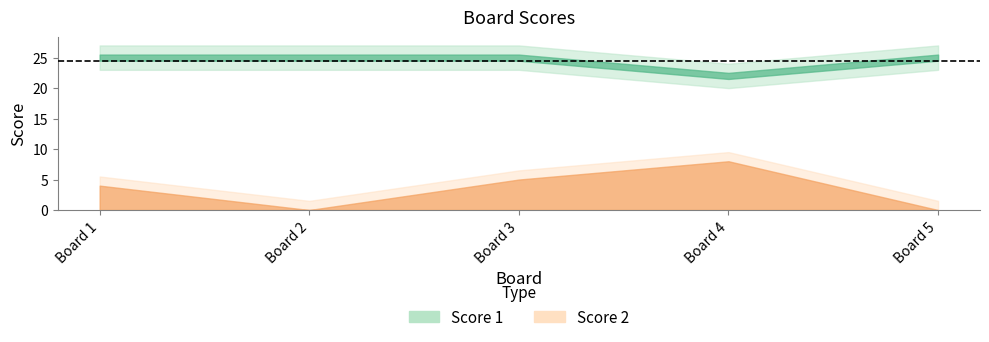

What is the difference between the Score 2 values at 2 and 3?

5